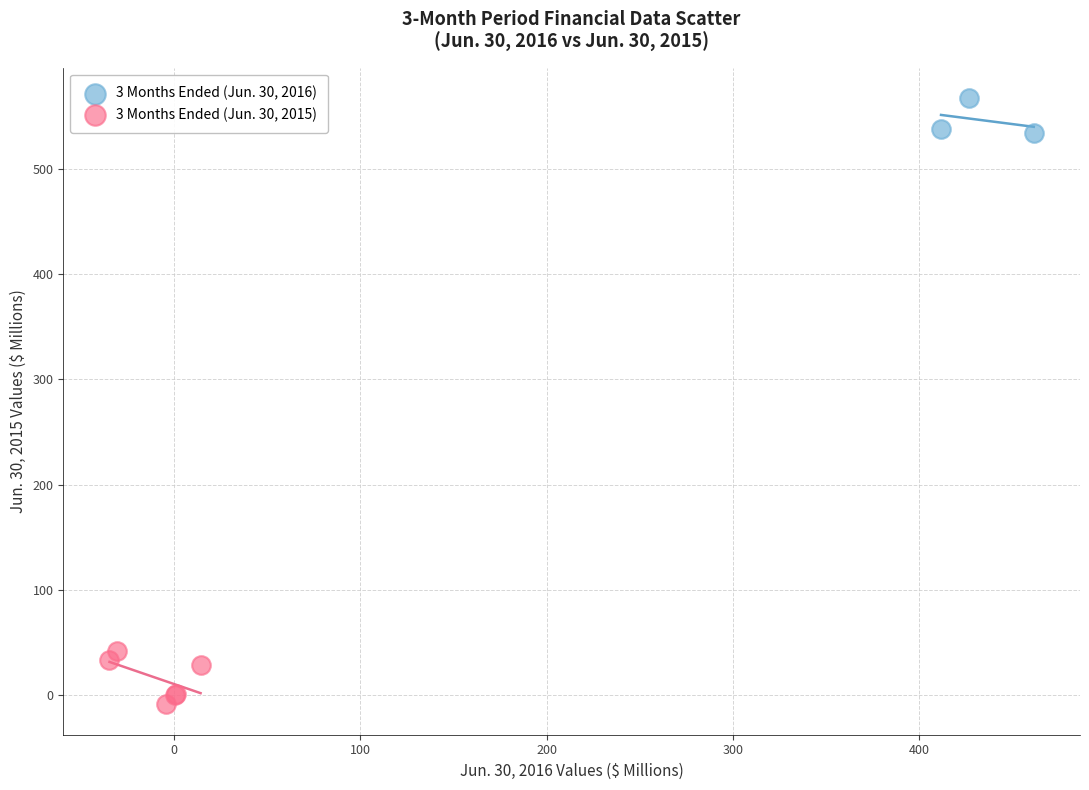

Which series has the largest Y range (max minus min)?

3 Months Ended (Jun. 30, 2015)